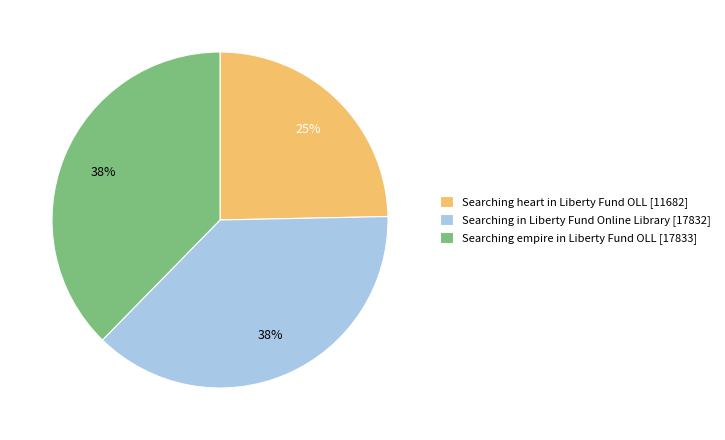

Is there any slice that represents more than half of the pie?

No